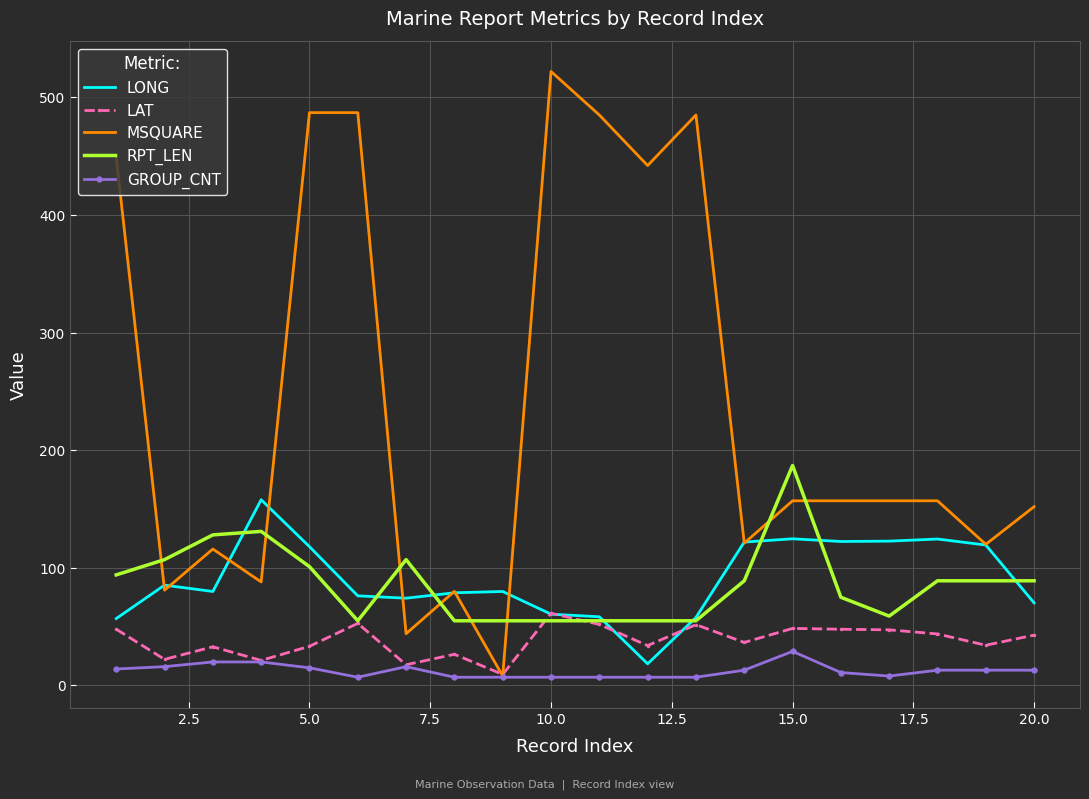

True or false: GROUP_CNT and RPT_LEN intersect in this chart.

False